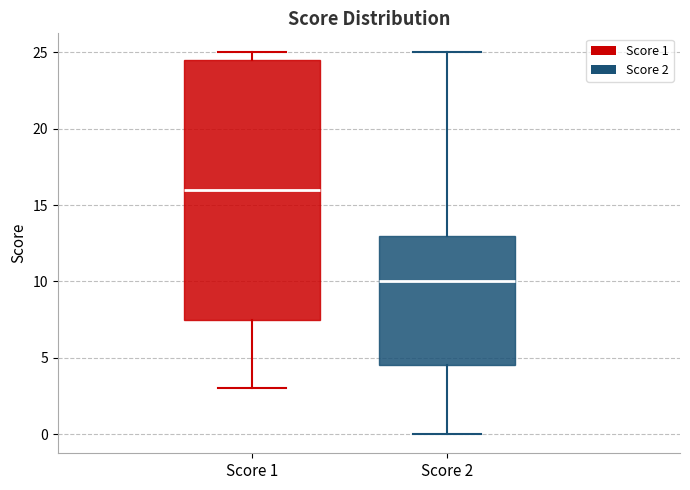

Where does the lower whisker of the box for Score 1 end on the y-axis? The values are not printed on the chart, so give them approximately, as read against the axis.

3.0